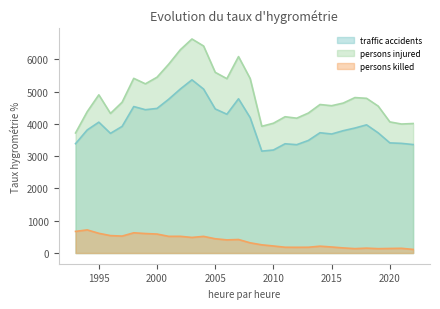

Rank the series by their average value, from lowest to highest.

persons killed, traffic accidents, persons injured